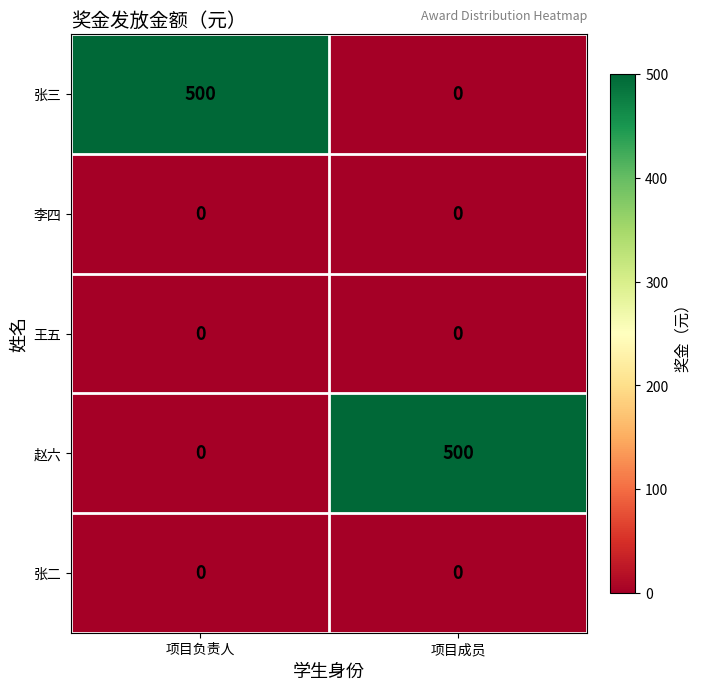

What is the total value across all series at 项目负责人?

500